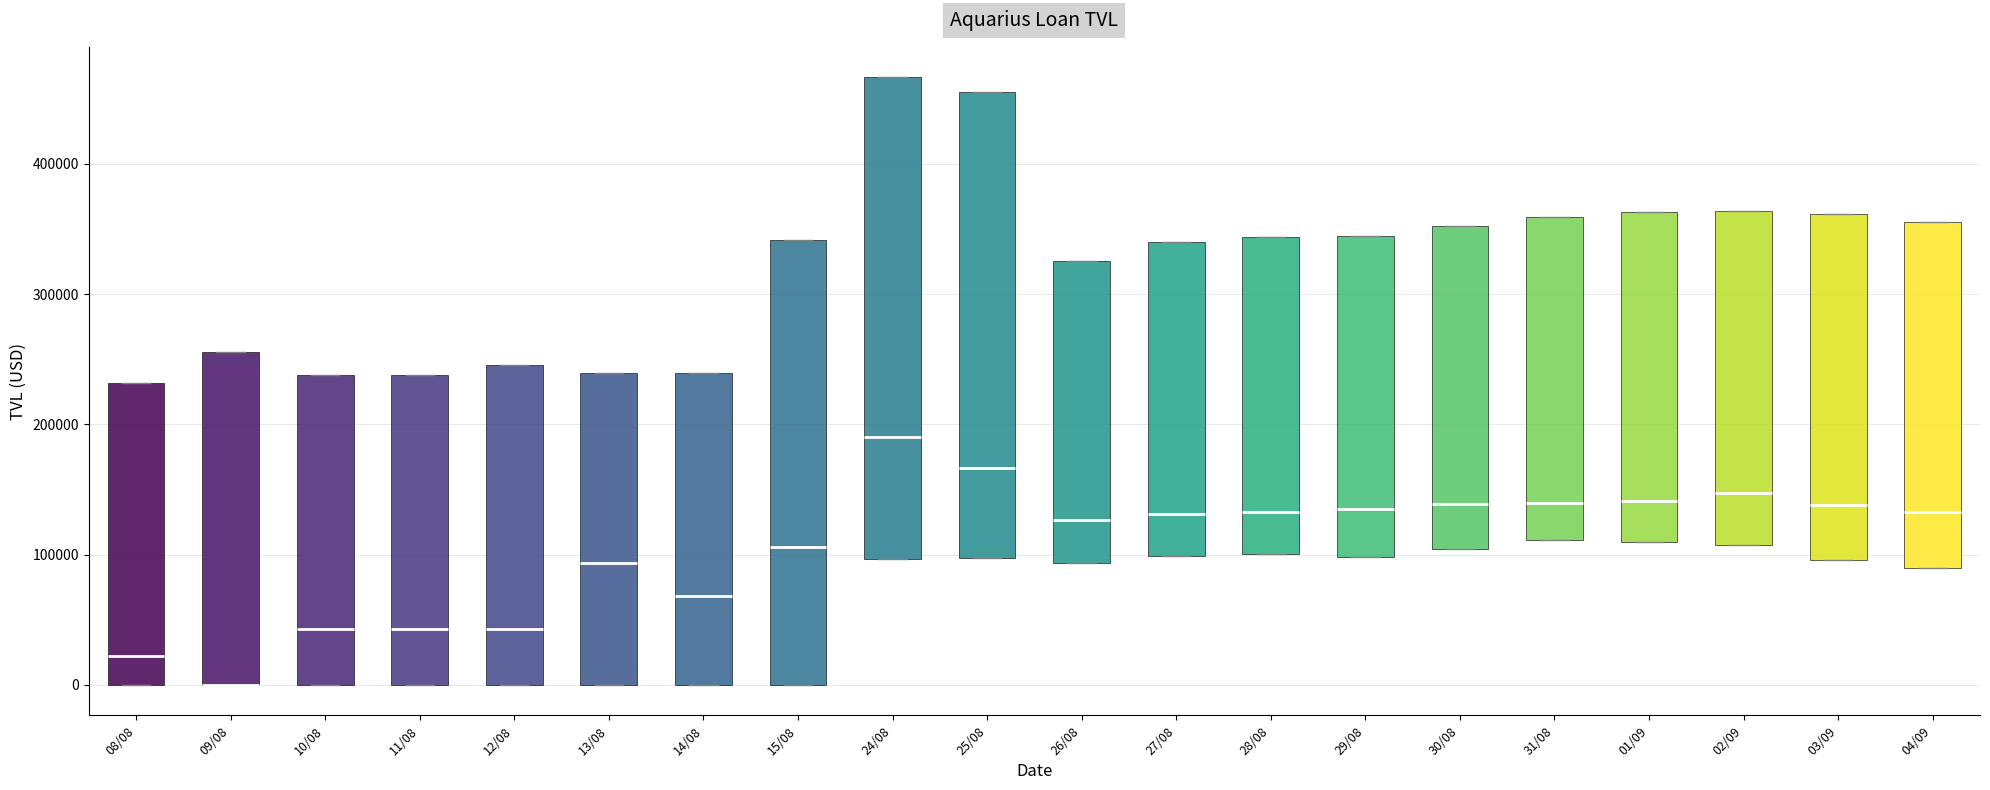

Where does the median line of the box for 08/08 sit on the y-axis? The values are not printed on the chart, so give them approximately, as read against the axis.

20000